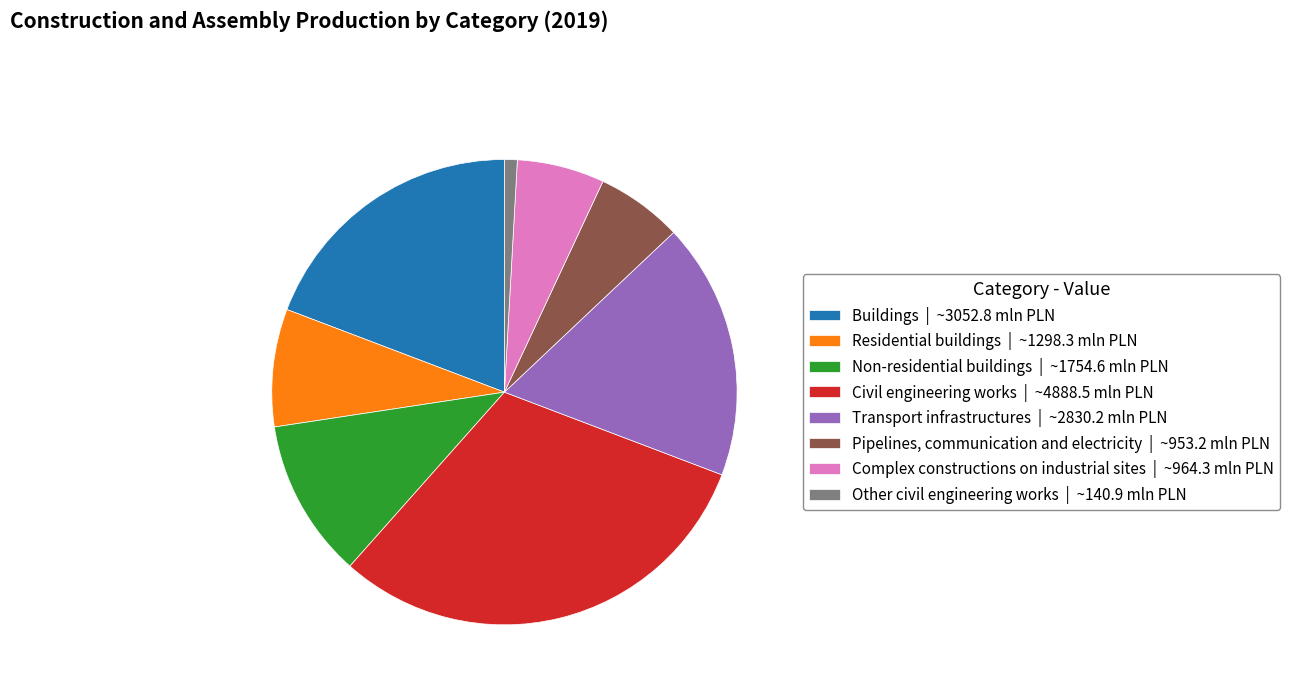

Which has a higher value, Non-residential buildings | ~1754.6 mln PLN or Transport infrastructures | ~2830.2 mln PLN?

Transport infrastructures | ~2830.2 mln PLN